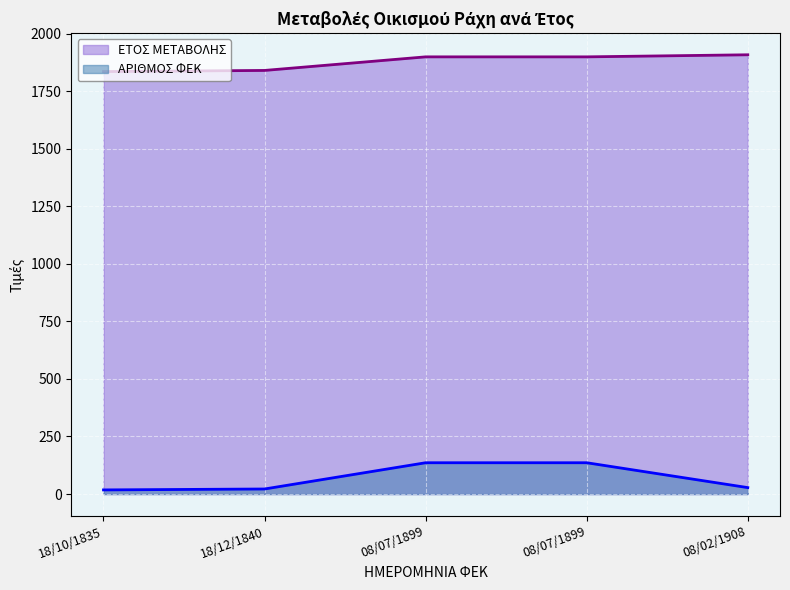

True or false: ΕΤΟΣ ΜΕΤΑΒΟΛΗΣ has more than 0 interior local peaks.

False